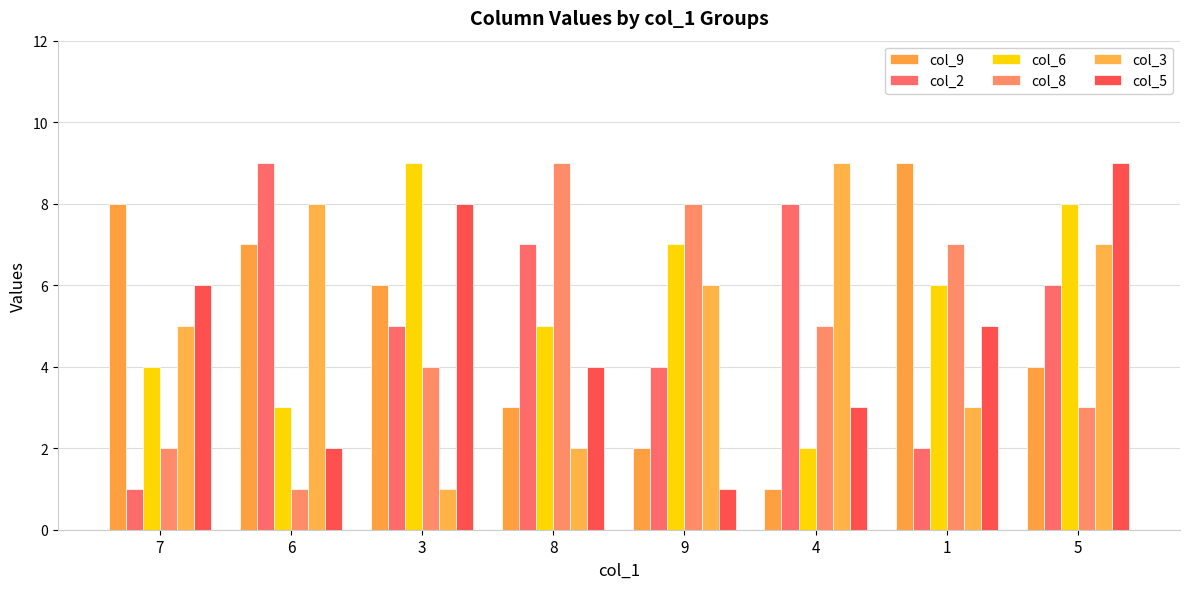

What is the difference between the maximum and minimum values in the col_6 series?

7